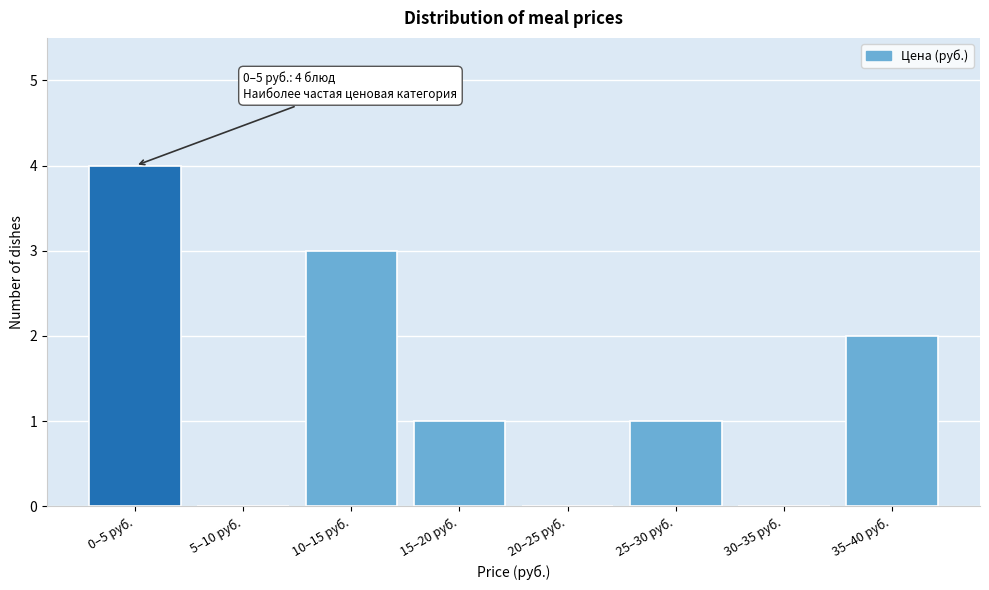

Reading left to right, extract all data points from this chart.

0–5 руб.=4	5–10 руб.=0	10–15 руб.=3	15–20 руб.=1	20–25 руб.=0	25–30 руб.=1	30–35 руб.=0	35–40 руб.=2